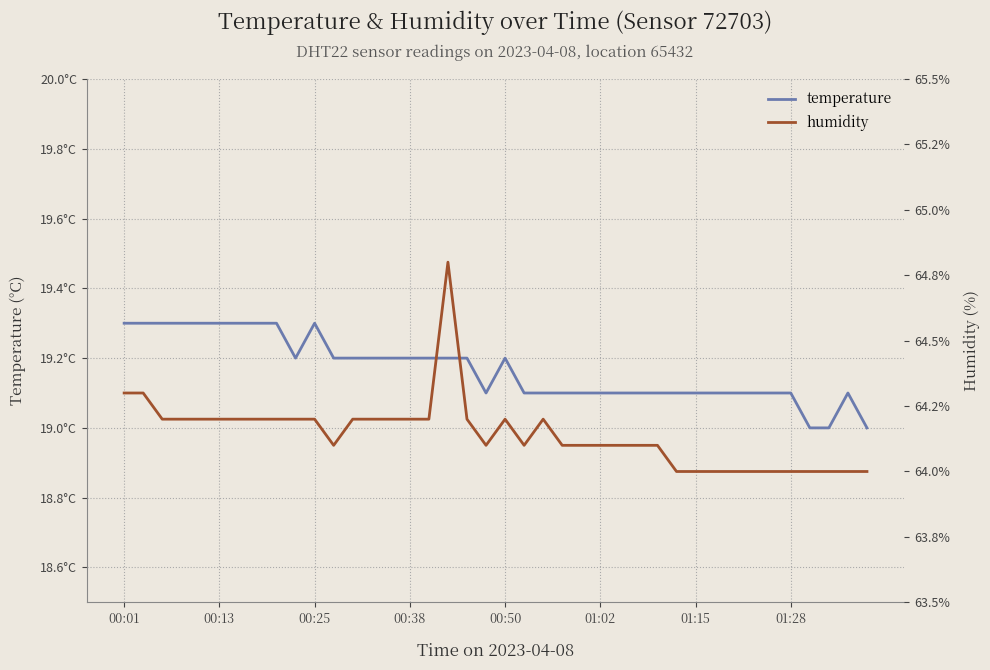

How many humidity values are between 64 and 65?

40